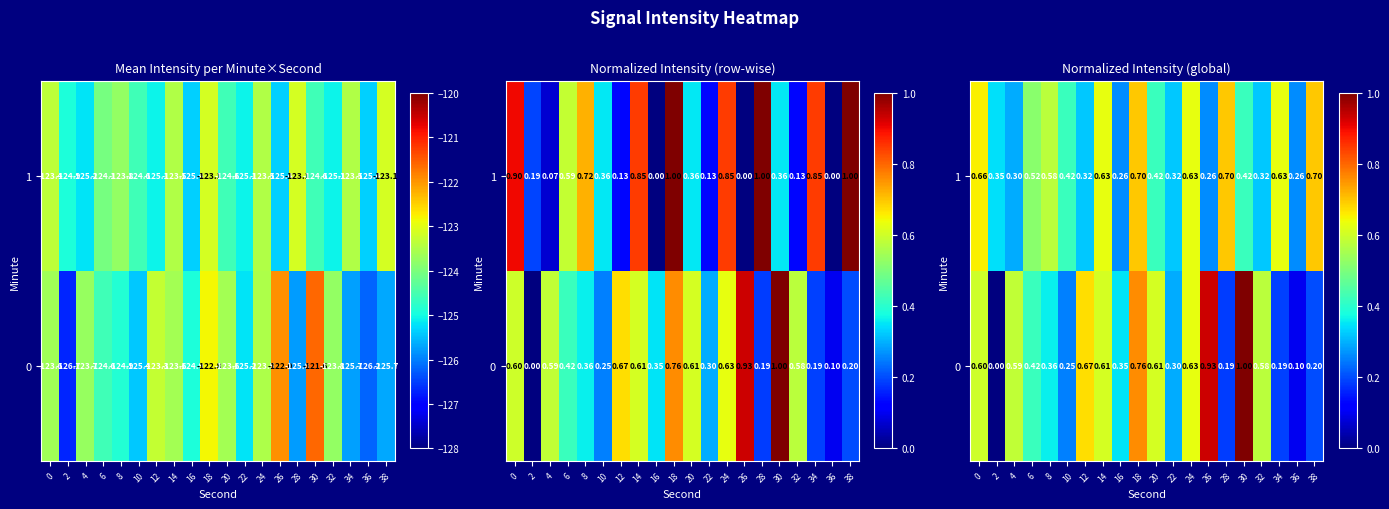

What is the total value across all series at 38?

0.9